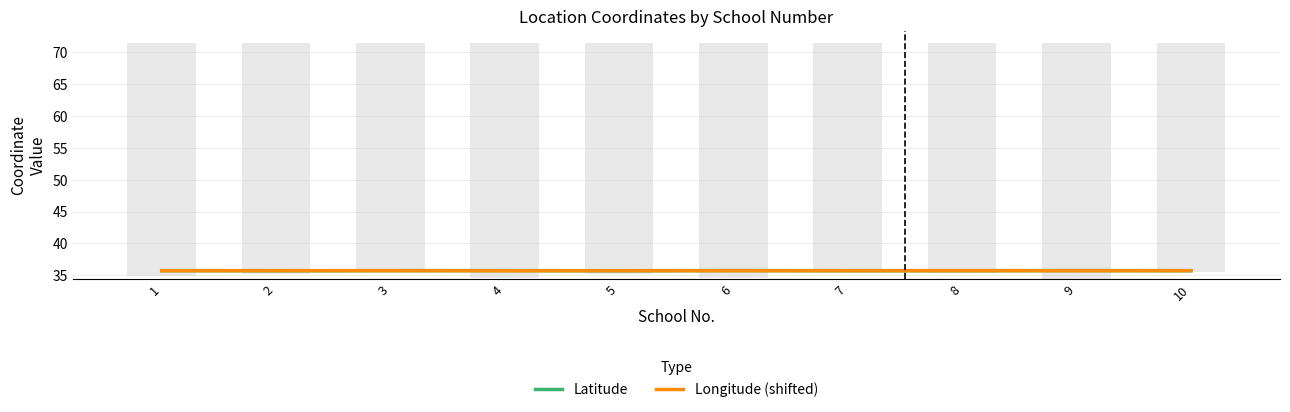

Reading right to left, list all the values displayed in this chart.

Latitude: 35.7	35.8	35.7	35.7	35.7	35.7	35.7	35.7	35.7	35.7
Longitude (shifted): 35.7	35.7	35.7	35.7	35.7	35.7	35.7	35.7	35.7	35.7